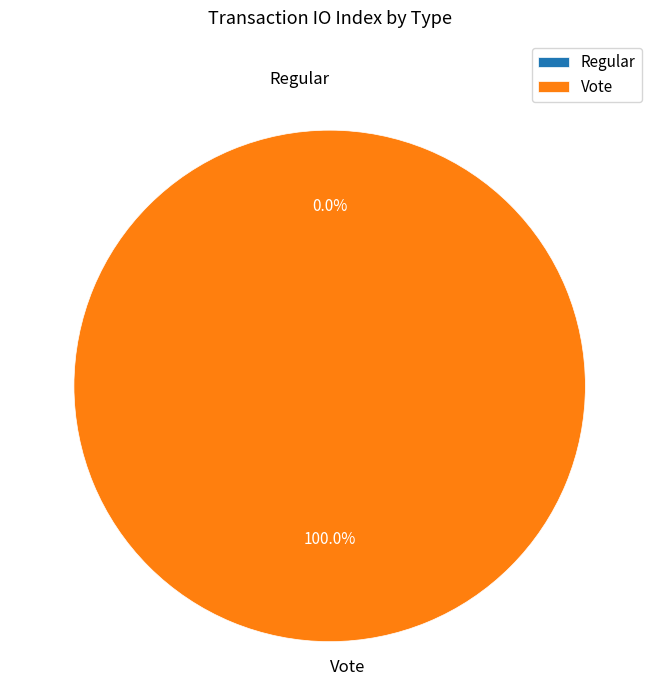

How many slices are in this pie chart?

2